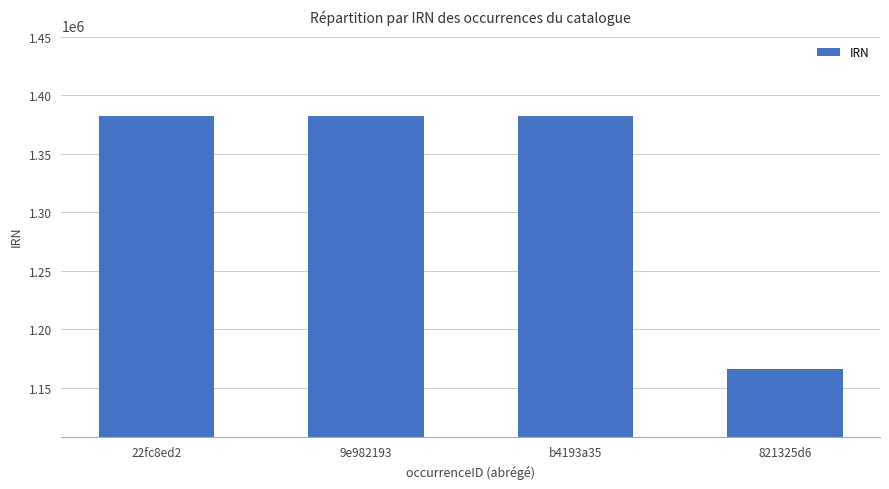

What value does the data have at b4193a35?

1382018